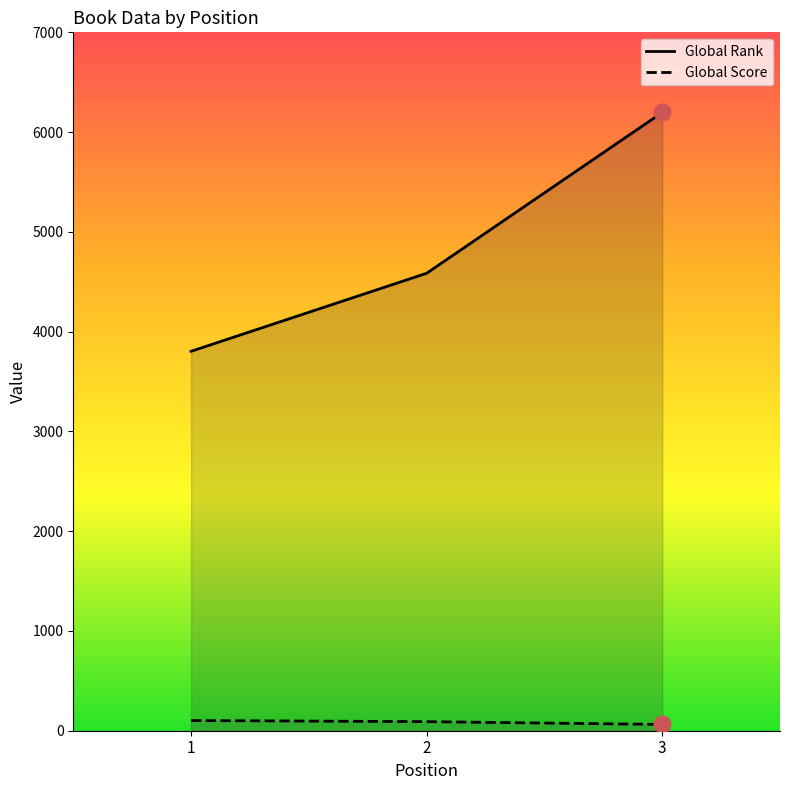

Where does the Global Score series first go above 91?

1